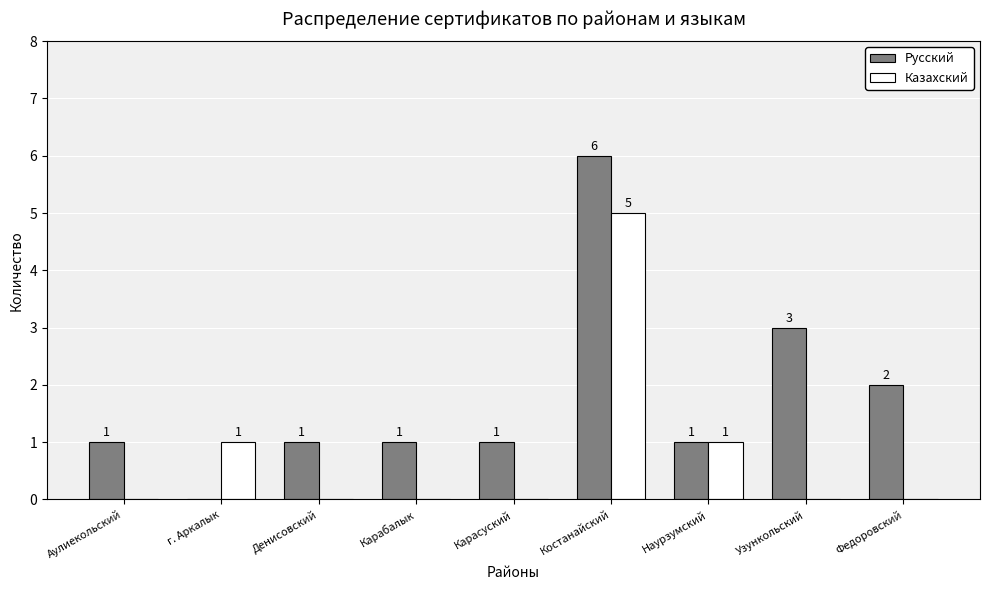

Reading left to right, extract all data points from this chart.

Русский: Аулиекольский=1	г. Аркалык=0	Денисовский=1	Карабалык=1	Карасуский=1	Костанайский=6	Наурзумский=1	Узункольский=3	Федоровский=2
Казахский: Аулиекольский=0	г. Аркалык=1	Денисовский=0	Карабалык=0	Карасуский=0	Костанайский=5	Наурзумский=1	Узункольский=0	Федоровский=0